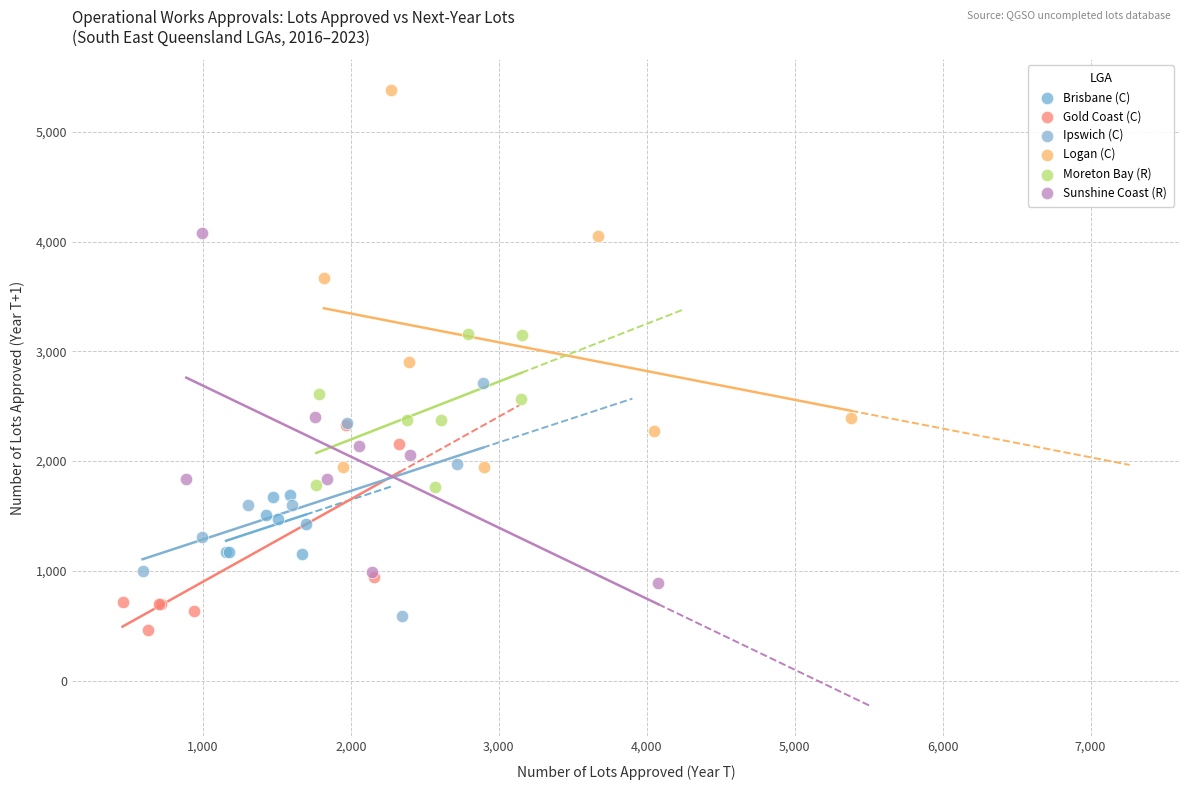

Which series has the widest spread of Y values?

Logan (C)